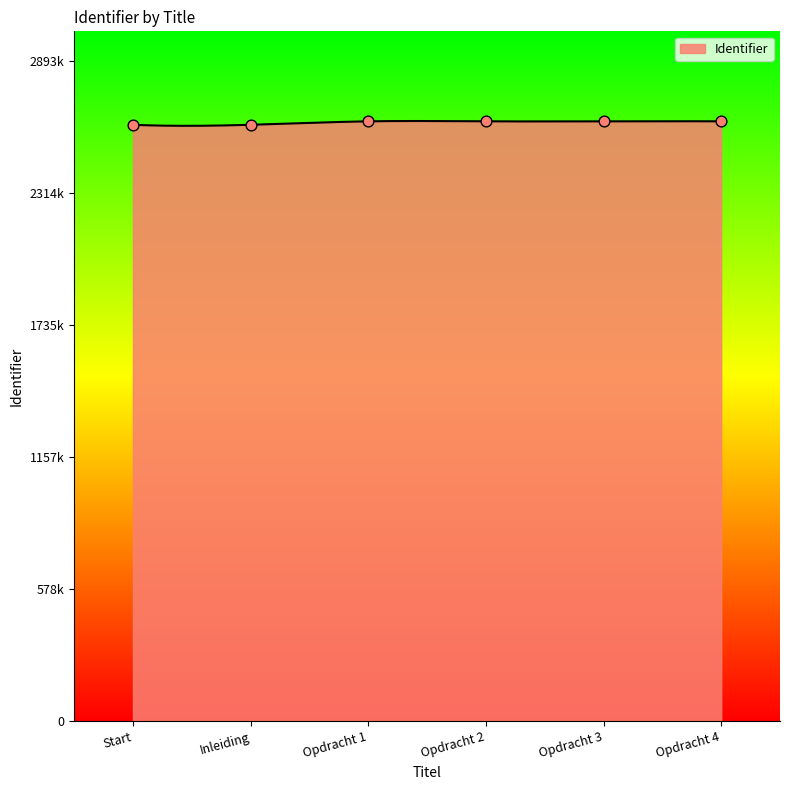

What is the change in value from Opdracht 1 to Opdracht 2?

+5